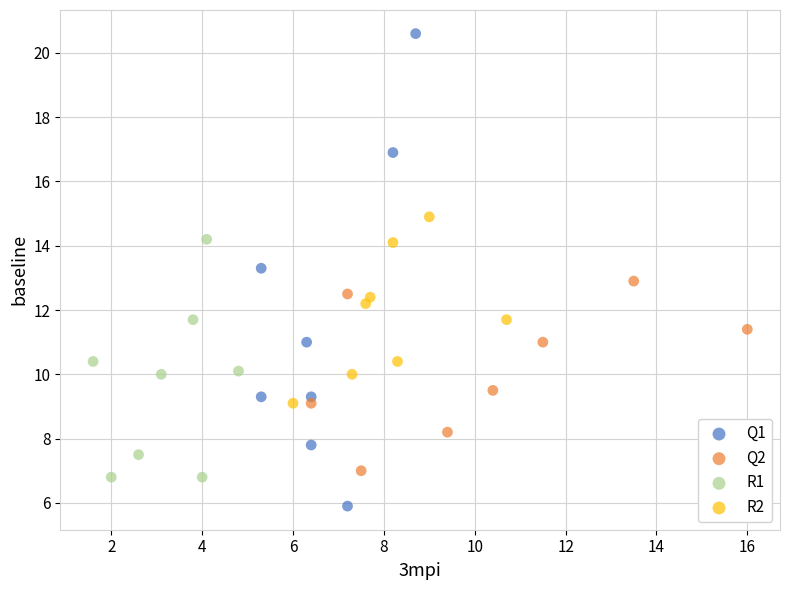

Which series contains the highest Y value?

Q1